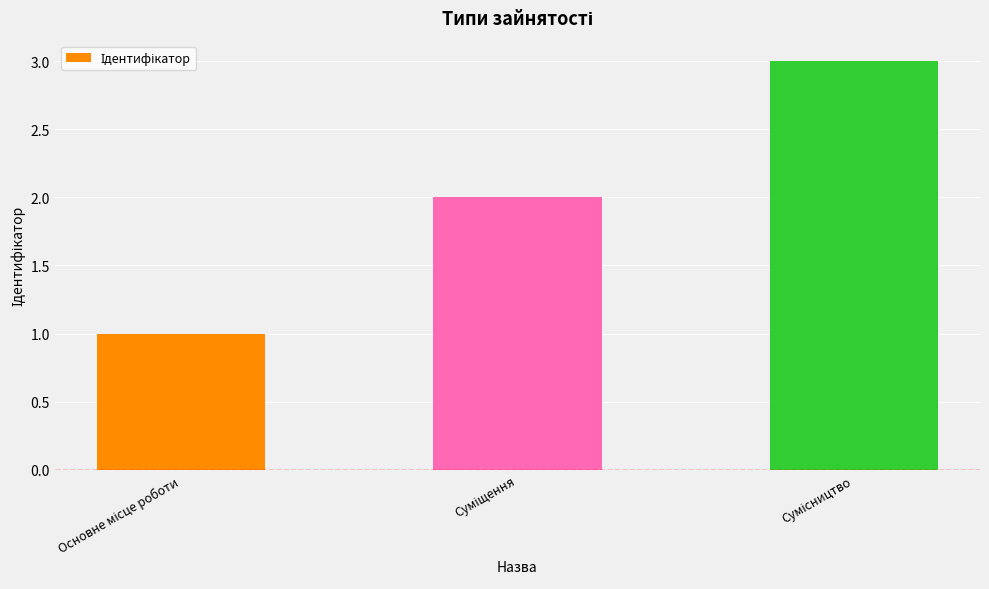

How many bars are there in total?

3